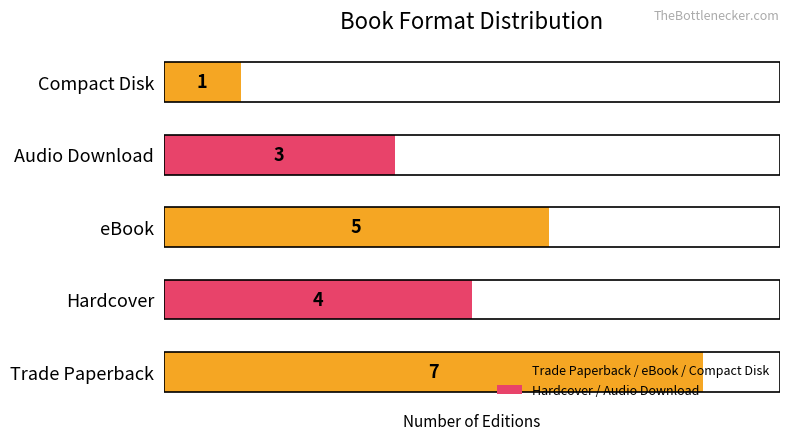

The chart shows a value of 5 at eBook. True or false?

True